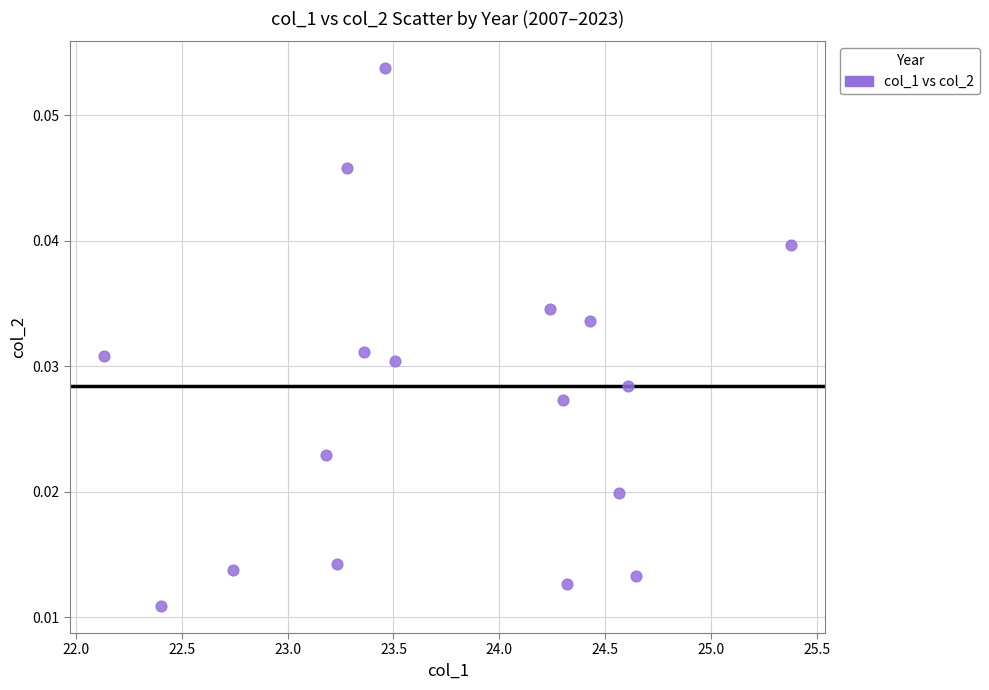

What is the range of X values (max minus min)?

3.2